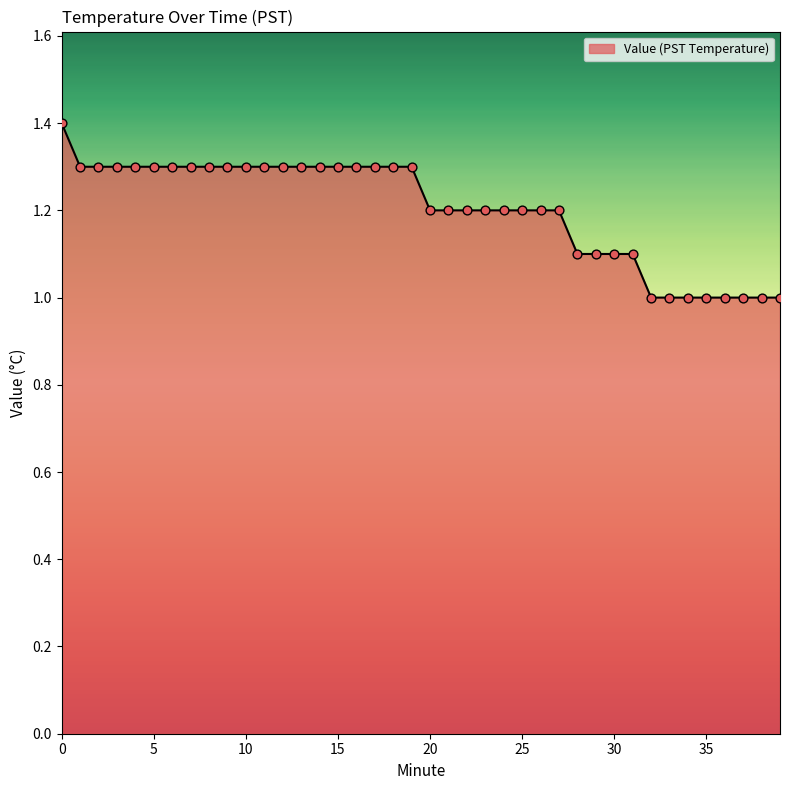

What is the difference between the maximum and minimum values?

0.4